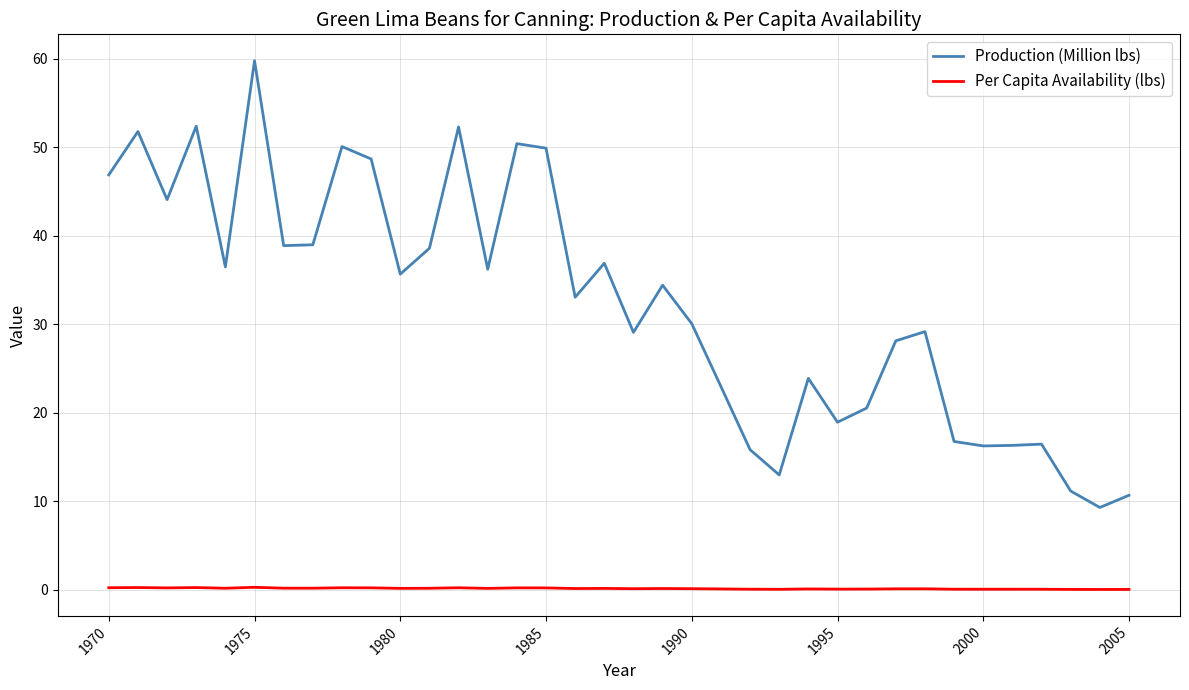

What is the average value of the Production (Million lbs) series?

32.3